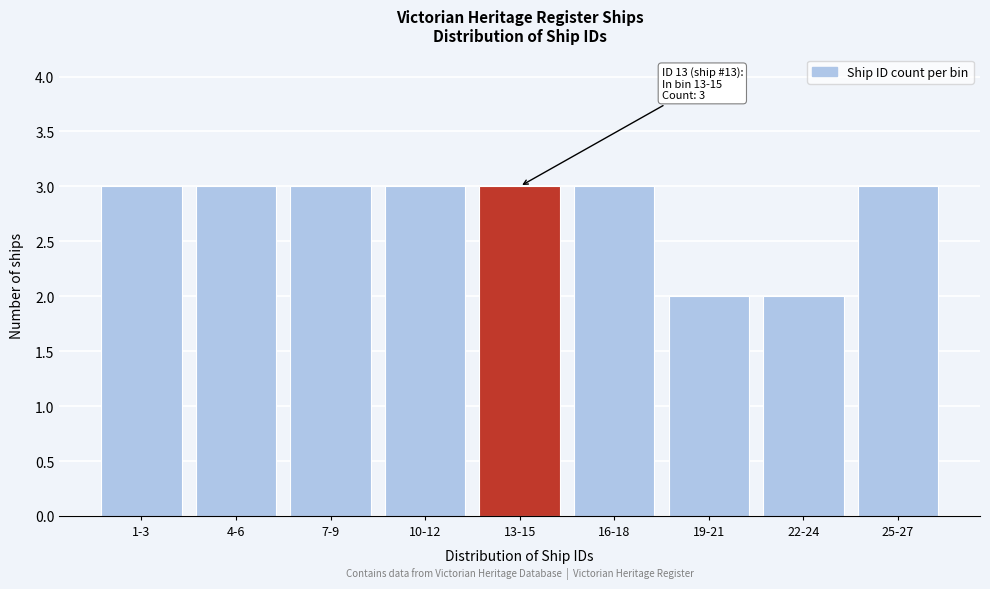

Reading left to right, transcribe all the data shown in this chart.

1-3=3	4-6=3	7-9=3	10-12=3	13-15=3	16-18=3	19-21=2	22-24=2	25-27=3